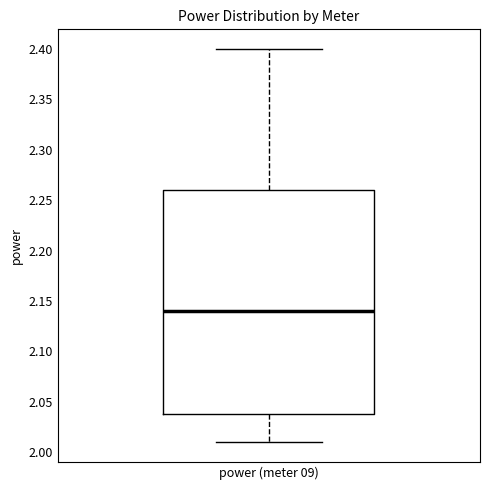

Where does the median line of the box for power (meter 09) sit on the y-axis? The values are not printed on the chart, so give them approximately, as read against the axis.

2.14